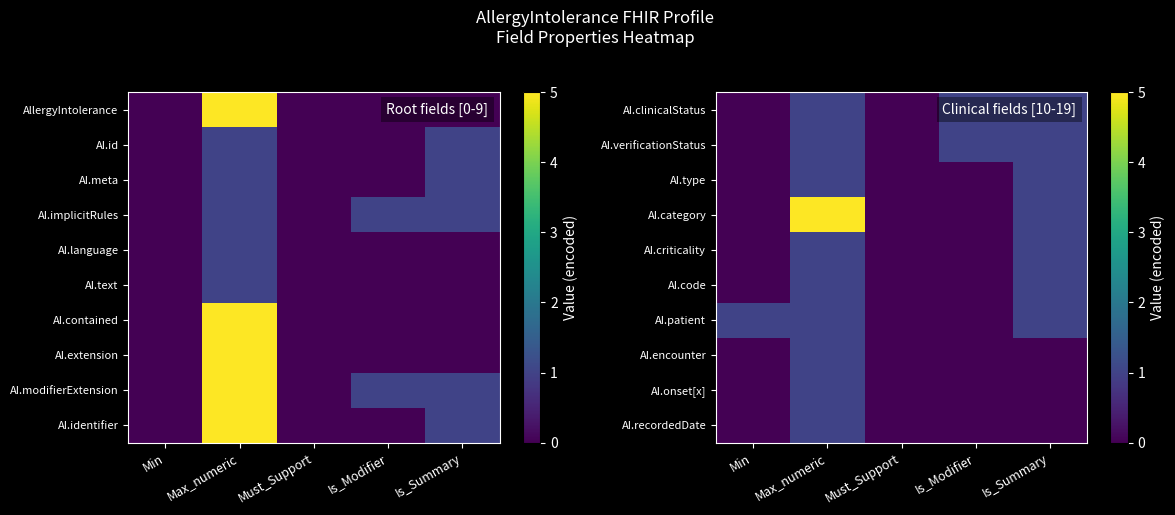

At which category is the sum across all series the highest?

Max_numeric